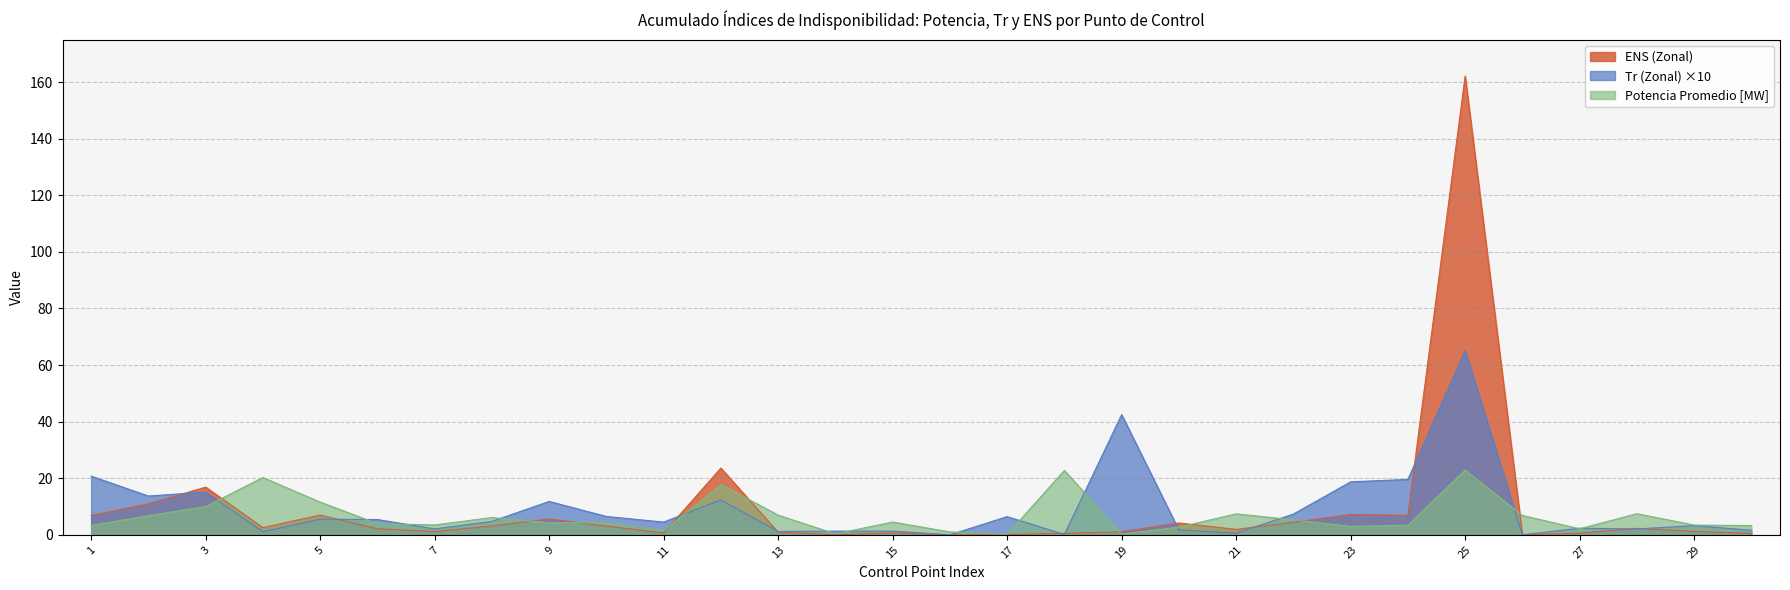

Which category has the highest value in the ENS (Zonal) series?

25